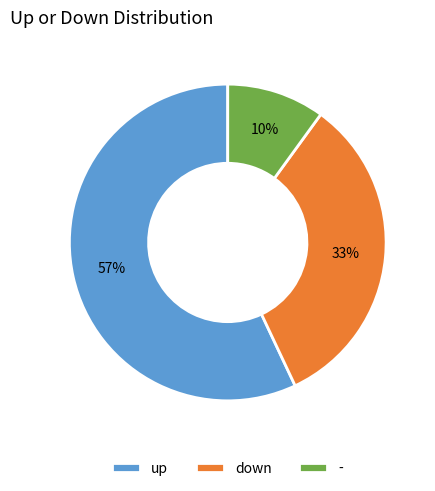

Do down and - together represent more than half of the pie?

No